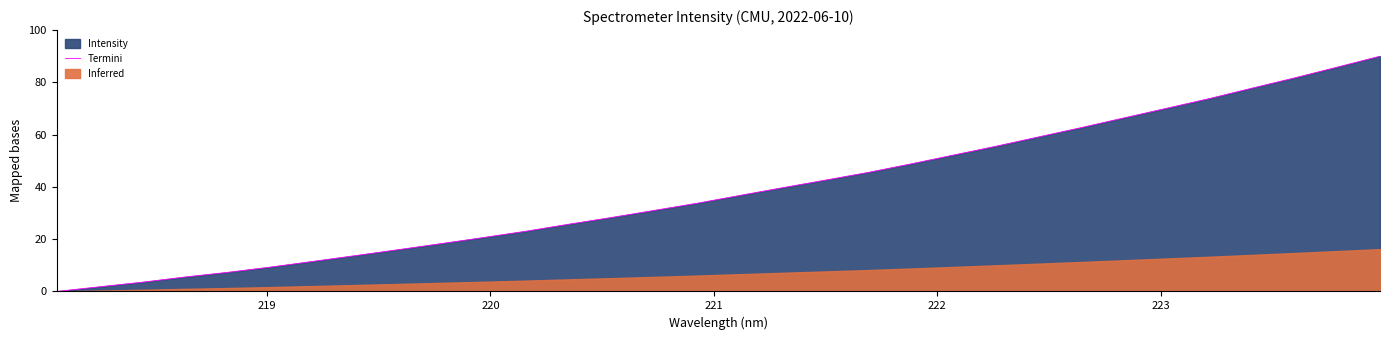

What is the maximum value for Termini?

90.0